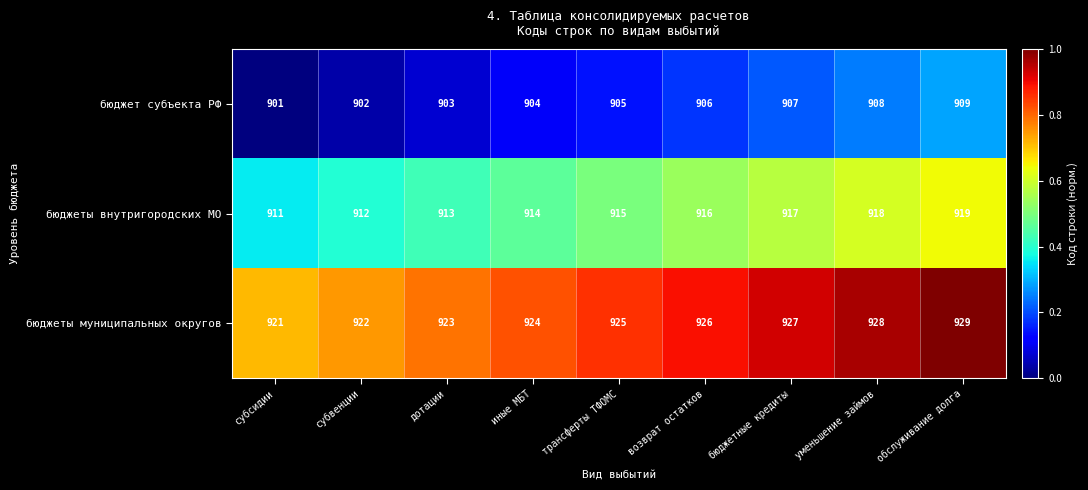

True or false: бюджеты внутригородских МО has a value of 911 at субсидии.

True